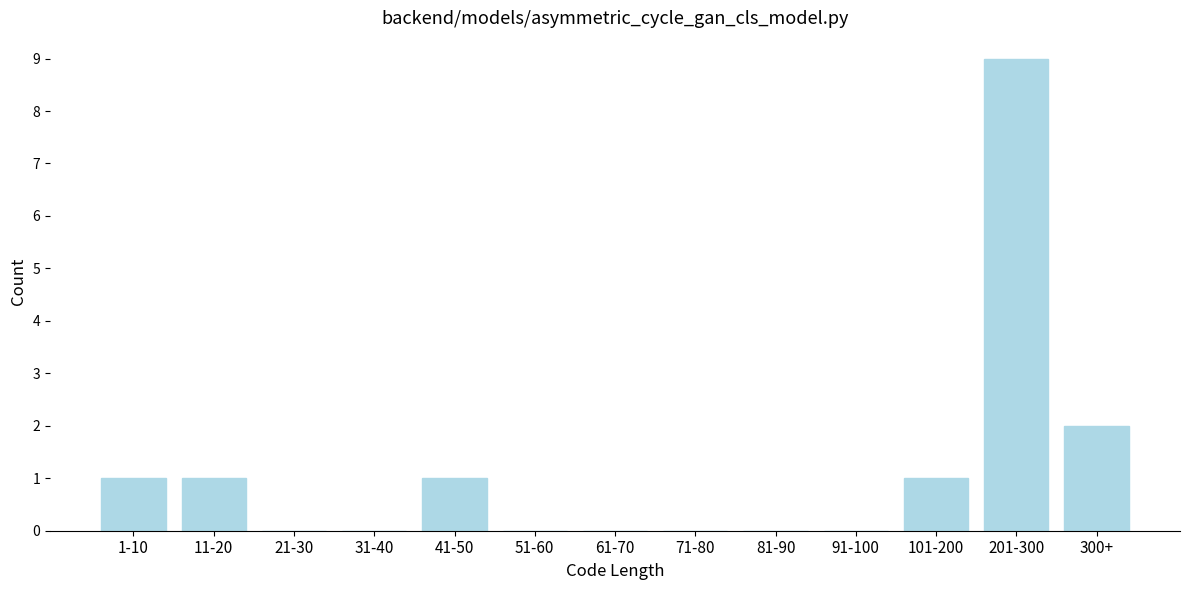

Reading right to left, list all the values displayed in this chart.

300+=2	201-300=9	101-200=1	91-100=0	81-90=0	71-80=0	61-70=0	51-60=0	41-50=1	31-40=0	21-30=0	11-20=1	1-10=1